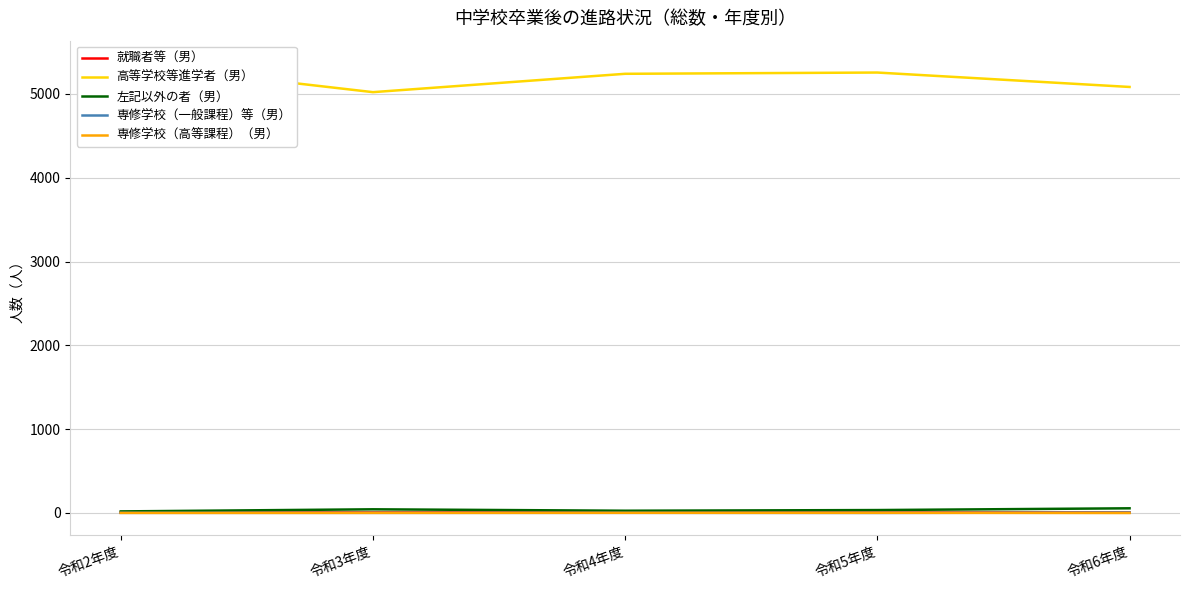

True or false: 専修学校（一般課程）等（男） has a value of 2 at 令和5年度.

False